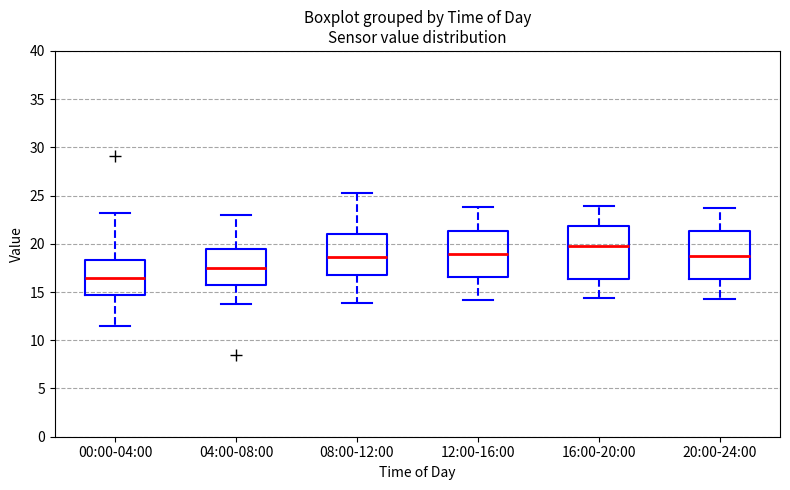

Which box has the highest median line?

16:00-20:00